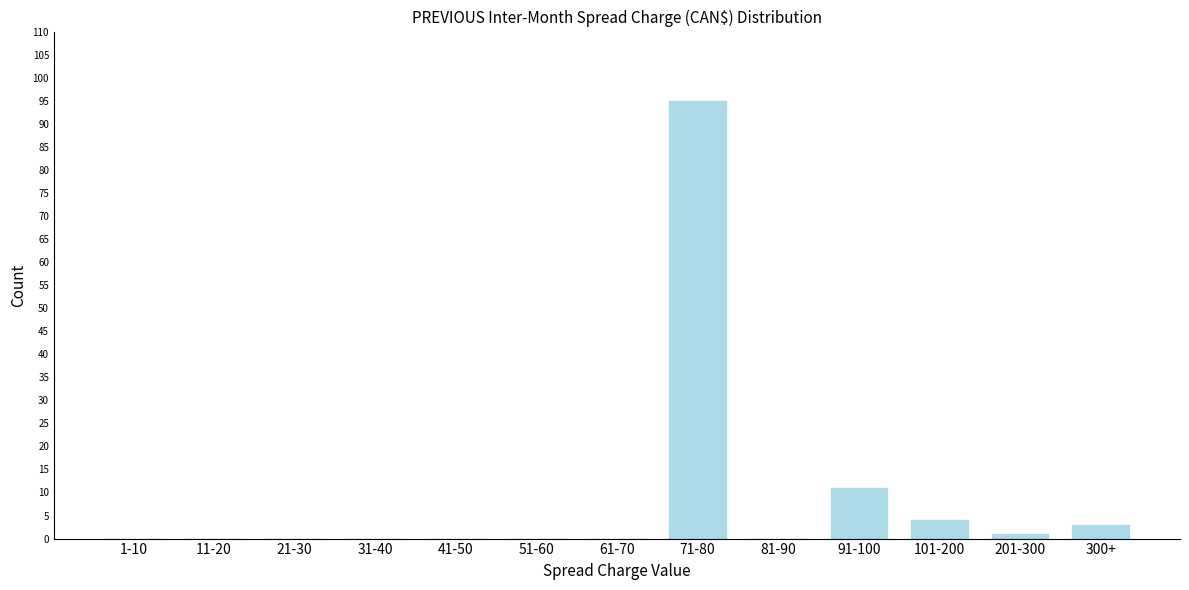

Reading left to right, list all the values displayed in this chart.

1-10=0	11-20=0	21-30=0	31-40=0	41-50=0	51-60=0	61-70=0	71-80=95	81-90=0	91-100=11	101-200=4	201-300=1	300+=3